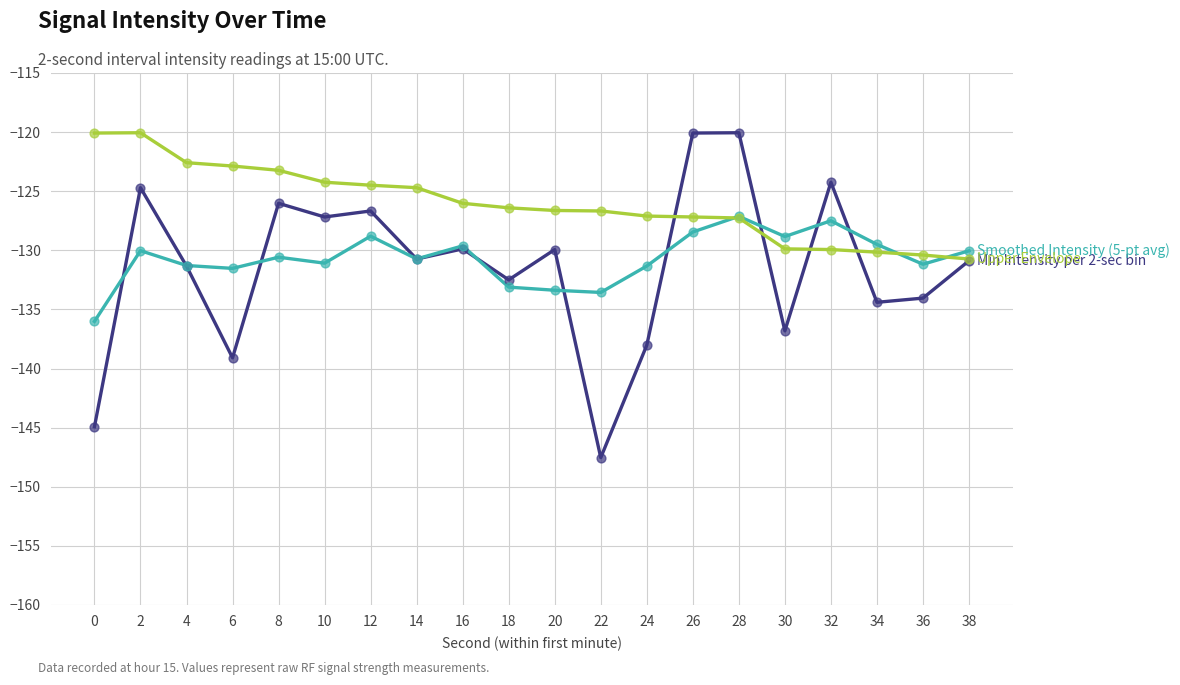

What is the total value across all series at 24?

-396.4